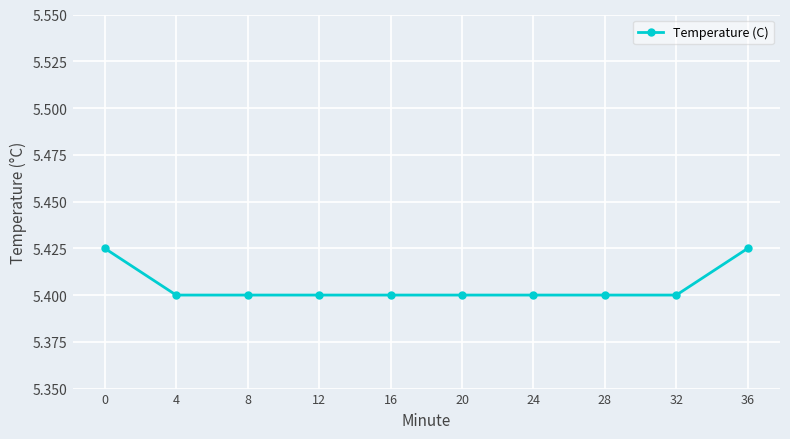

What is the ratio of the value at 4 to the value at 8?

1.0